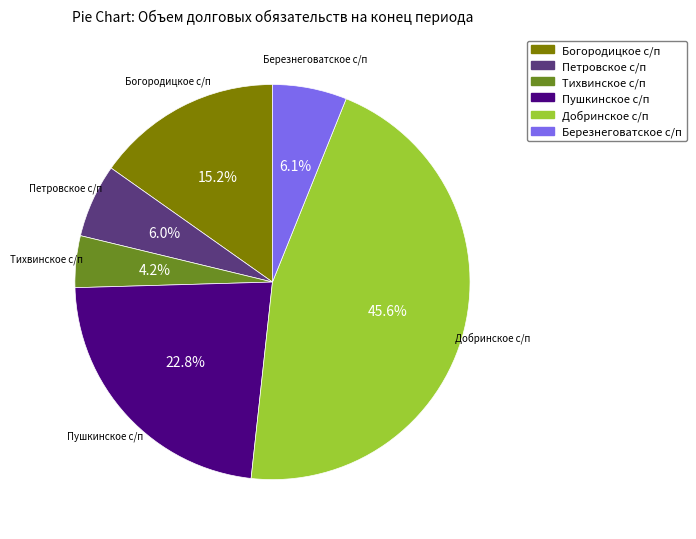

How many slices are in this pie chart?

6